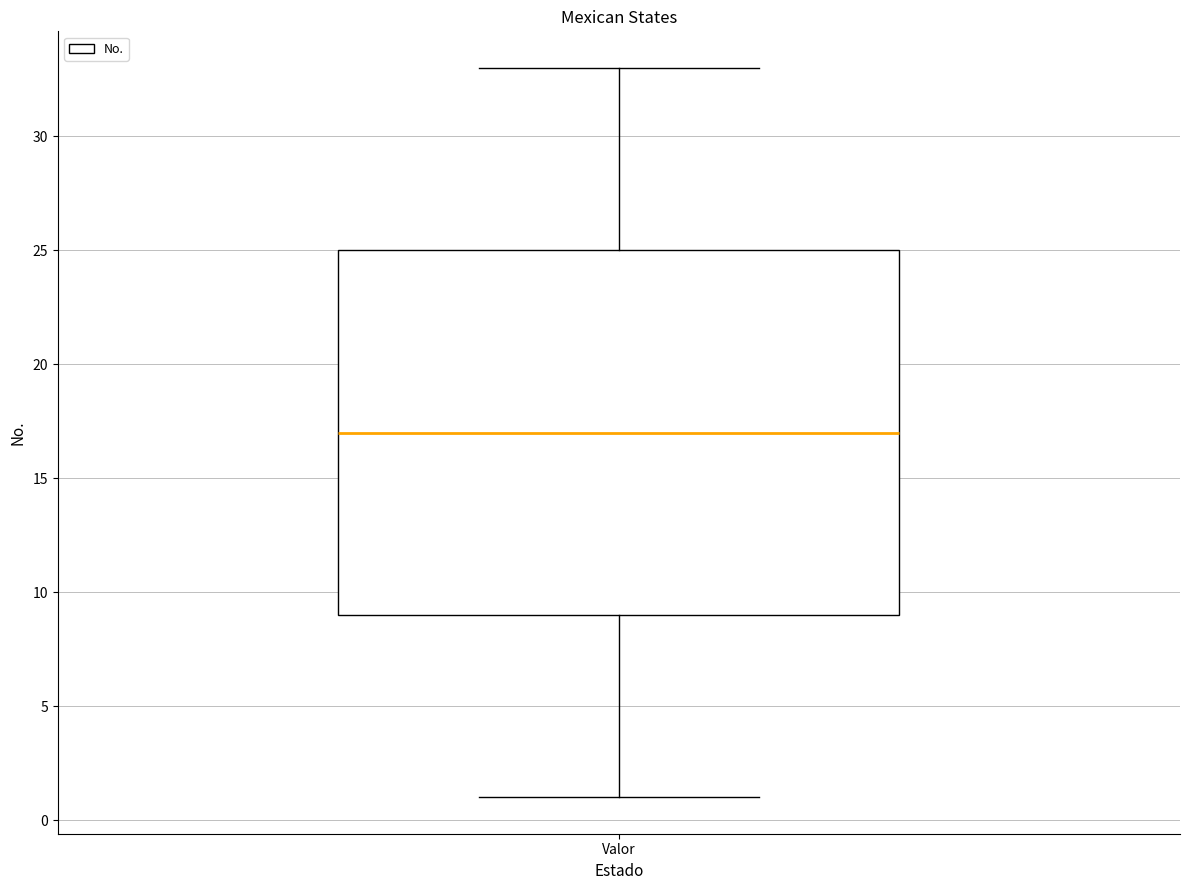

Where is the lower edge of the box for Valor on the y-axis? The values are not printed on the chart, so give them approximately, as read against the axis.

9